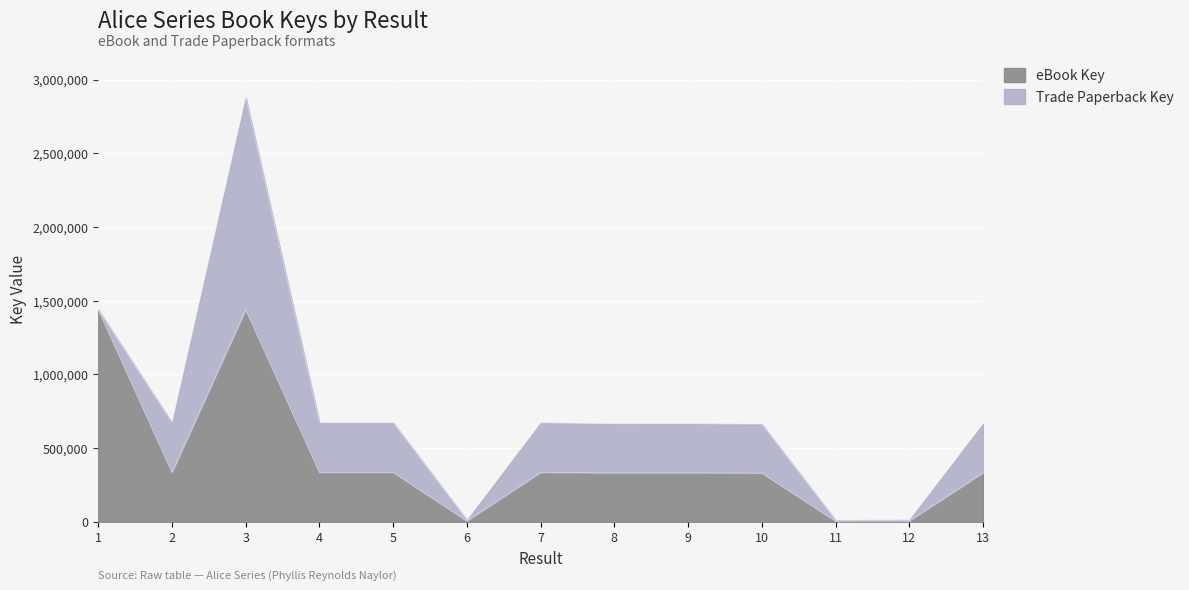

Rank the categories by value from highest to lowest.

1, 3, 2, 5, 4, 7, 9, 13, 8, 10, 12, 6, 11